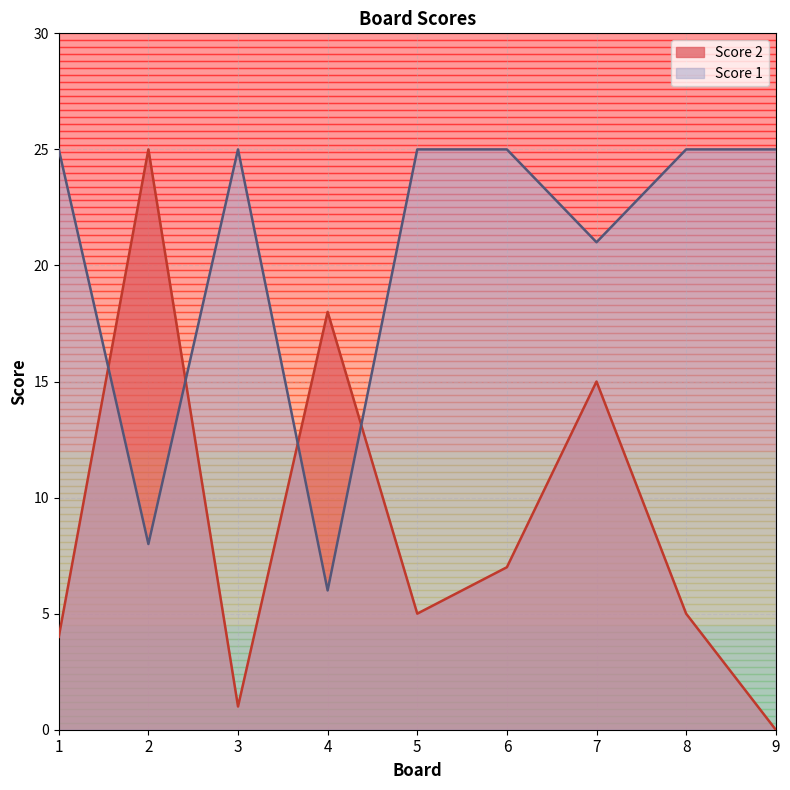

In Score 2, how many points are lower than both neighbors (excluding endpoints)?

2